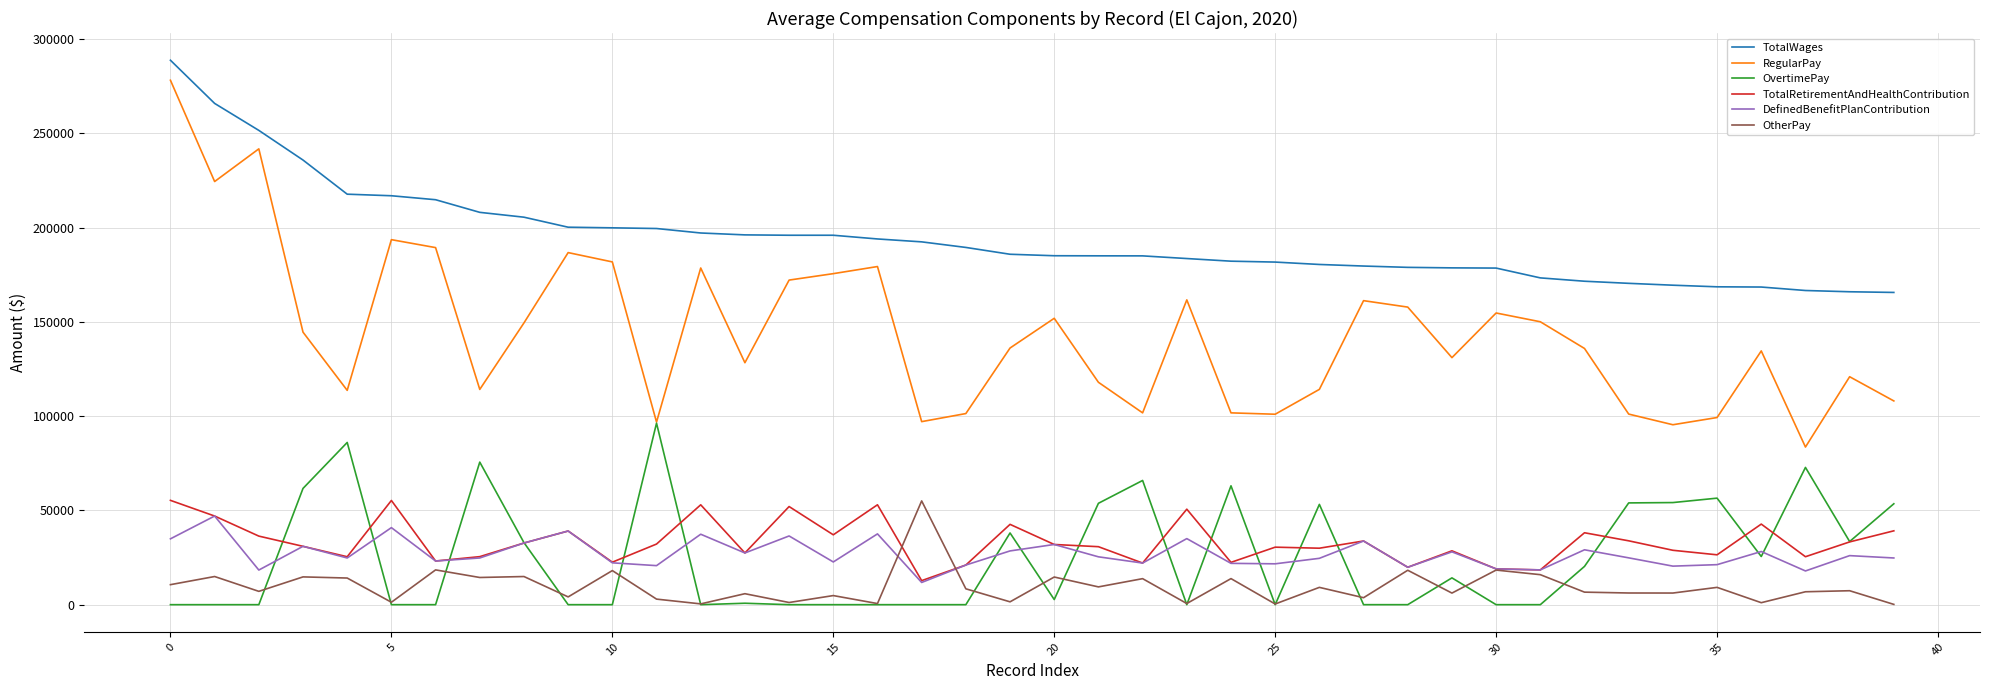

What are all the series names shown in the legend?

TotalWages, RegularPay, OvertimePay, TotalRetirementAndHealthContribution, DefinedBenefitPlanContribution, OtherPay